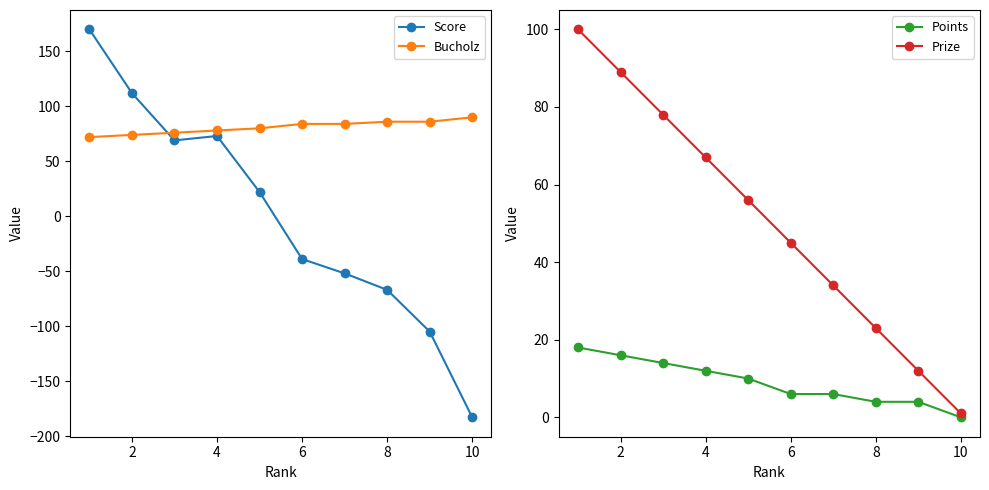

What is the maximum value for Points?

18